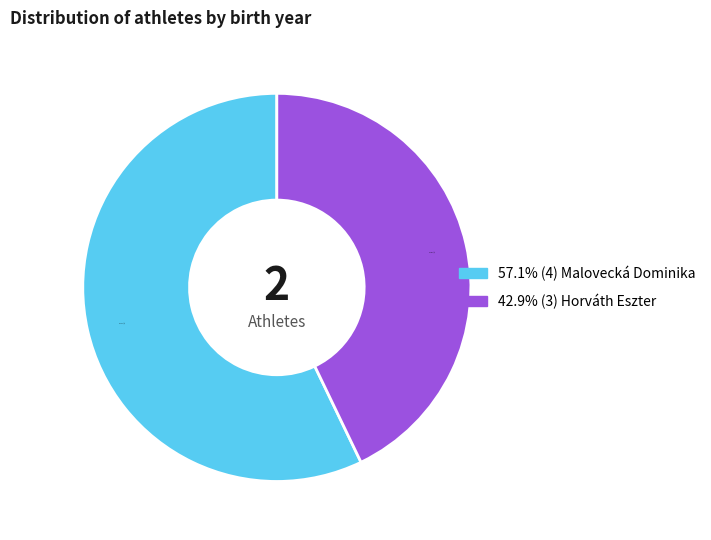

Is there a majority slice in this chart?

Yes